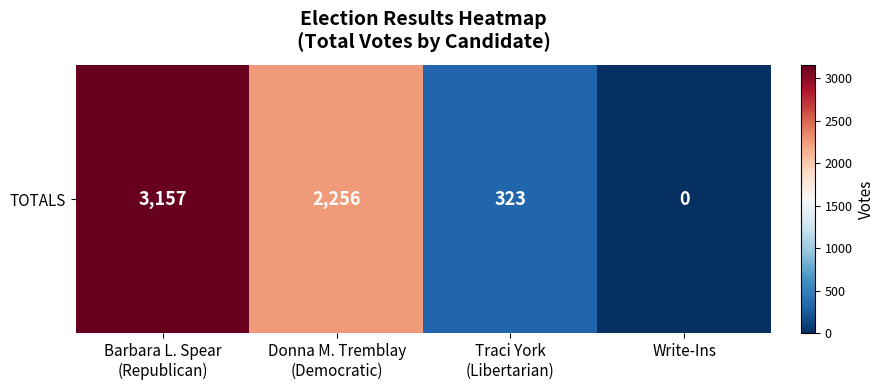

Rank the categories by value from highest to lowest.

Barbara L. Spear
(Republican), Donna M. Tremblay
(Democratic), Traci York
(Libertarian), Write-Ins